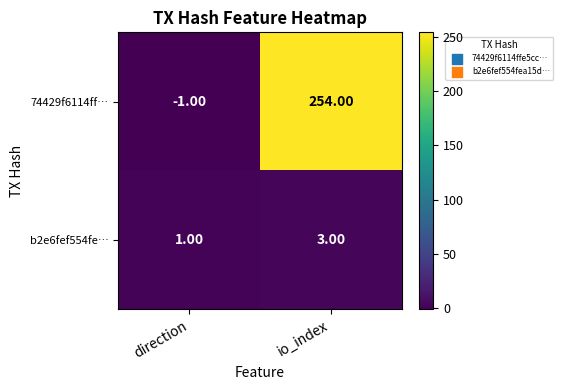

Rank the series by their average value, from highest to lowest.

74429f6114ff…, b2e6fef554fe…